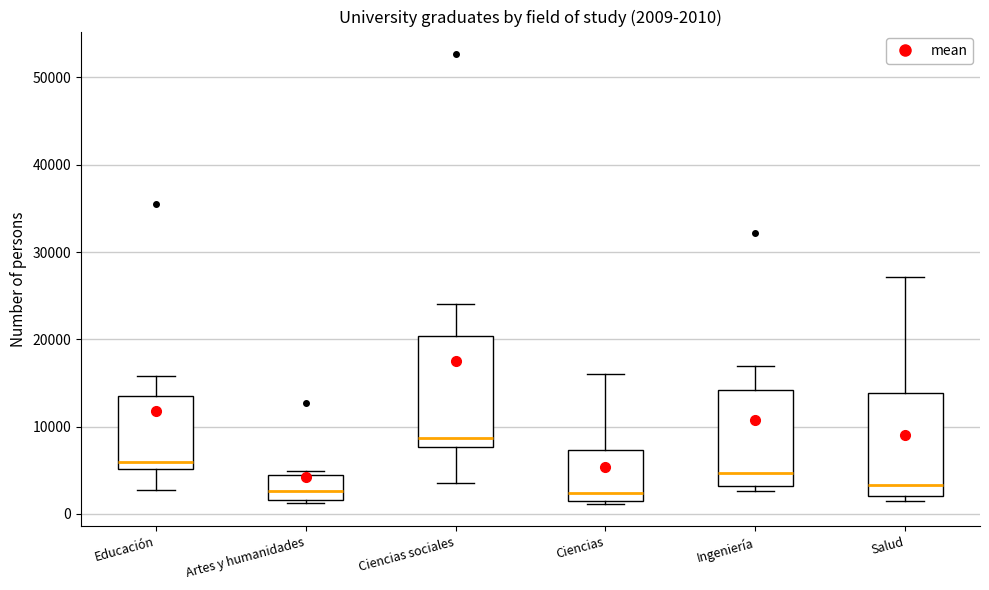

Which box has the highest median line?

Ciencias sociales